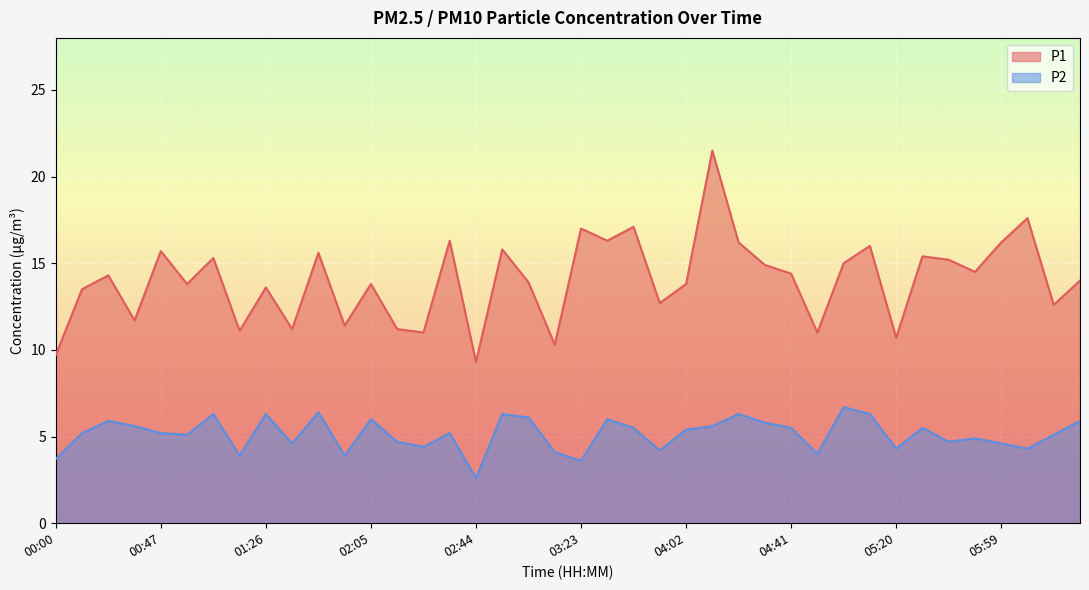

What position from the left is 03:32?

22